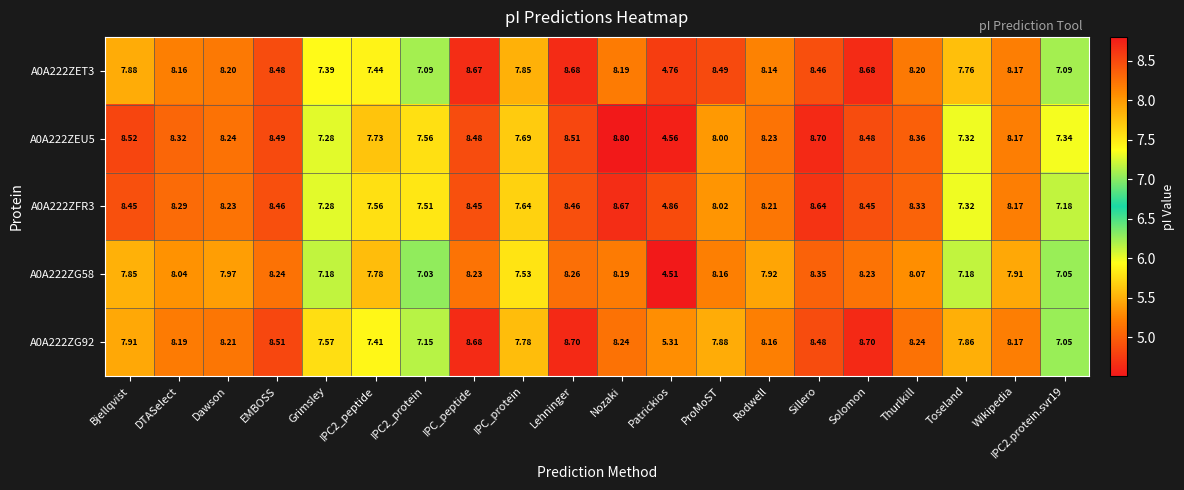

List the series in order of their peak value, lowest first.

A0A222ZG58, A0A222ZFR3, A0A222ZET3, A0A222ZG92, A0A222ZEU5